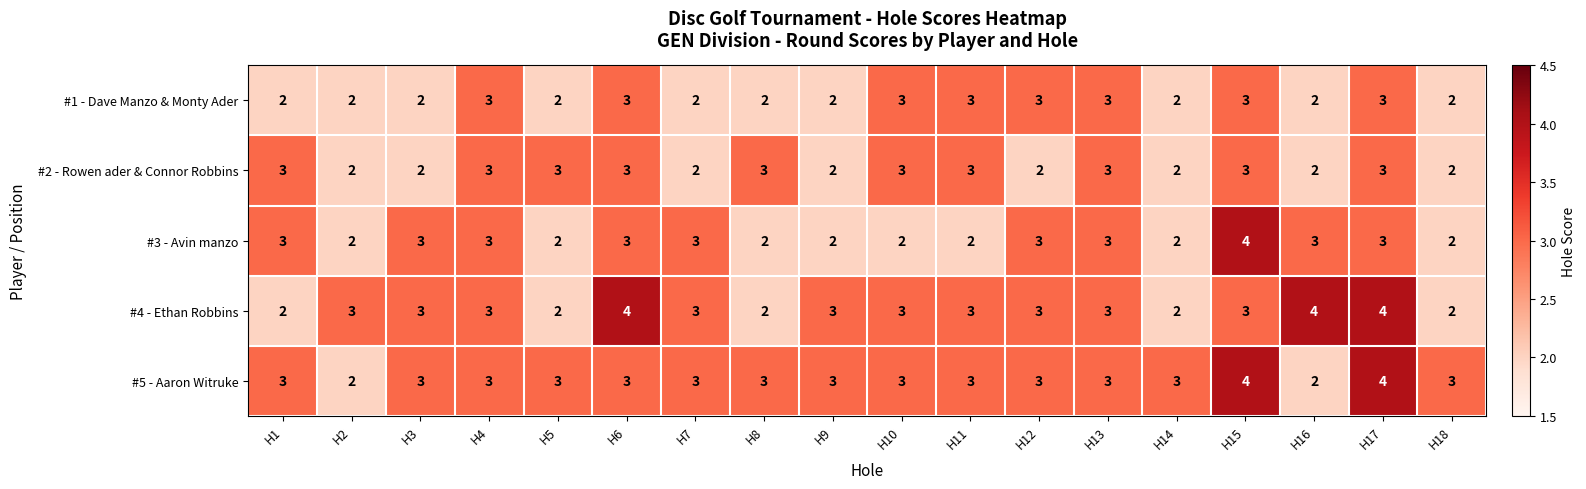

At how many categories does at least one series exceed 2?

18